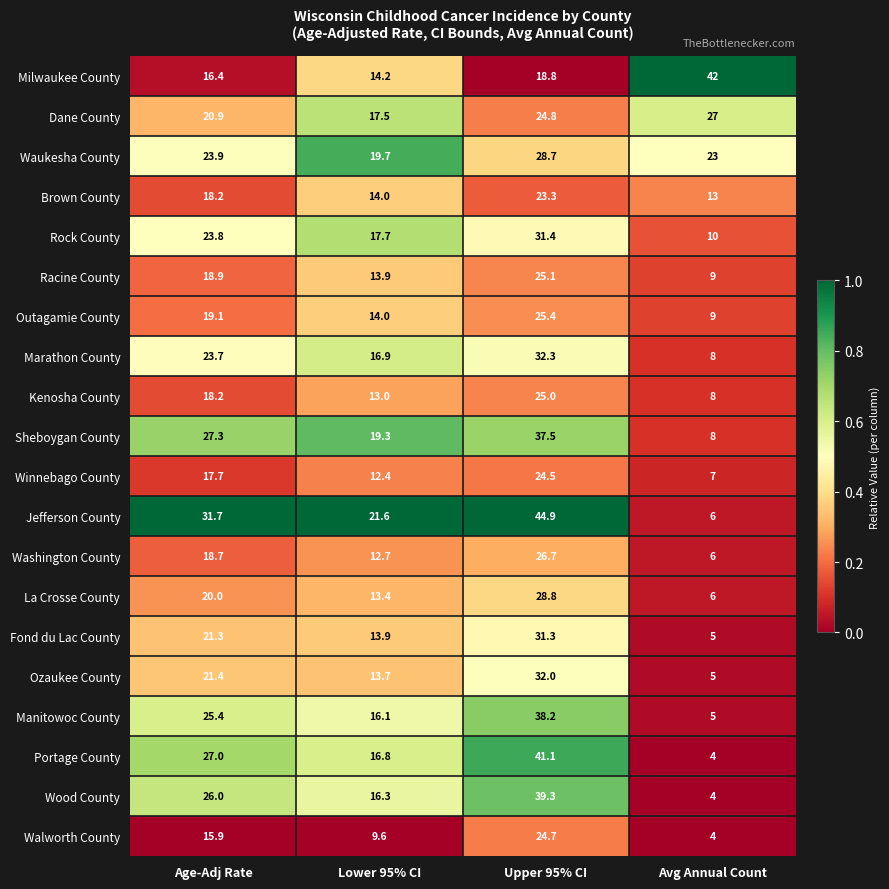

What is the spread (max minus min) of values at Avg Annual Count?

38.0